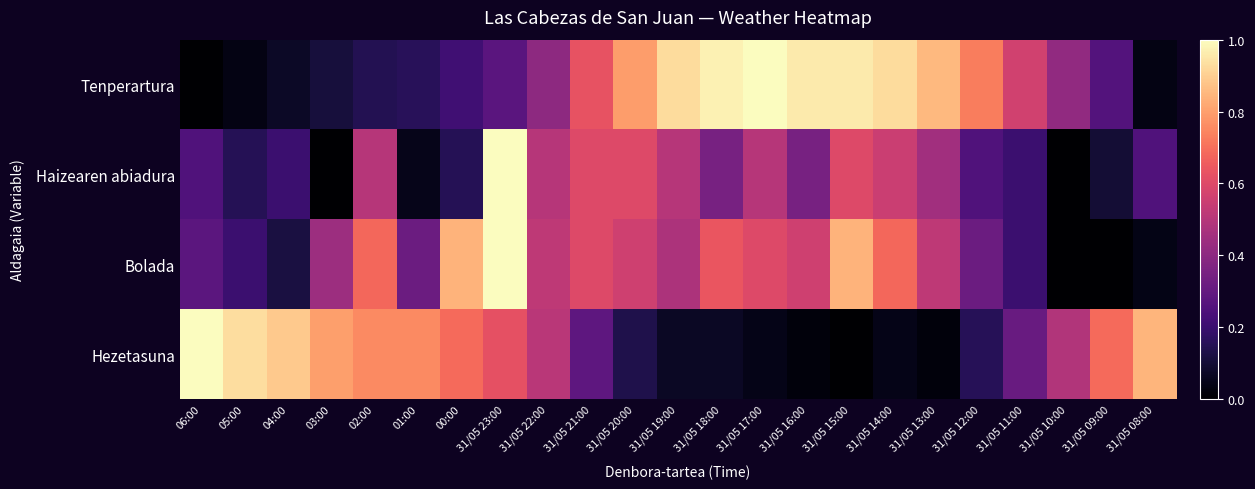

Reading right to left, extract all data points from this chart.

Tenperartura: 31/05 08:00=0.0	31/05 09:00=0.3	31/05 10:00=0.4	31/05 11:00=0.6	31/05 12:00=0.7	31/05 13:00=0.9	31/05 14:00=0.9	31/05 15:00=1.0	31/05 16:00=1.0	31/05 17:00=1.0	31/05 18:00=1.0	31/05 19:00=0.9	31/05 20:00=0.8	31/05 21:00=0.6	31/05 22:00=0.4	31/05 23:00=0.3	00:00=0.2	01:00=0.2	02:00=0.1	03:00=0.1	04:00=0.1	05:00=0.0	06:00=0.0
Haizearen abiadura: 31/05 08:00=0.2	31/05 09:00=0.1	31/05 10:00=0.0	31/05 11:00=0.2	31/05 12:00=0.2	31/05 13:00=0.5	31/05 14:00=0.6	31/05 15:00=0.6	31/05 16:00=0.3	31/05 17:00=0.5	31/05 18:00=0.3	31/05 19:00=0.5	31/05 20:00=0.6	31/05 21:00=0.6	31/05 22:00=0.5	31/05 23:00=1.0	00:00=0.1	01:00=0.1	02:00=0.5	03:00=0.0	04:00=0.2	05:00=0.1	06:00=0.2
Bolada: 31/05 08:00=0.0	31/05 09:00=0.0	31/05 10:00=0.0	31/05 11:00=0.2	31/05 12:00=0.3	31/05 13:00=0.5	31/05 14:00=0.7	31/05 15:00=0.8	31/05 16:00=0.6	31/05 17:00=0.6	31/05 18:00=0.6	31/05 19:00=0.5	31/05 20:00=0.6	31/05 21:00=0.6	31/05 22:00=0.5	31/05 23:00=1.0	00:00=0.8	01:00=0.3	02:00=0.7	03:00=0.4	04:00=0.1	05:00=0.2	06:00=0.3
Hezetasuna: 31/05 08:00=0.8	31/05 09:00=0.7	31/05 10:00=0.5	31/05 11:00=0.3	31/05 12:00=0.2	31/05 13:00=0.0	31/05 14:00=0.0	31/05 15:00=0.0	31/05 16:00=0.0	31/05 17:00=0.0	31/05 18:00=0.1	31/05 19:00=0.1	31/05 20:00=0.1	31/05 21:00=0.3	31/05 22:00=0.5	31/05 23:00=0.6	00:00=0.7	01:00=0.8	02:00=0.8	03:00=0.8	04:00=0.9	05:00=0.9	06:00=1.0